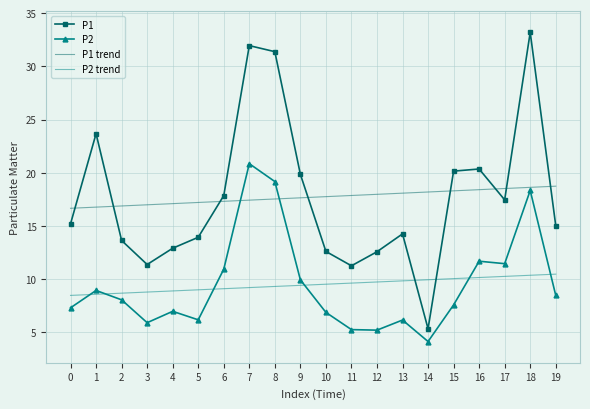

List the series in order of their peak value, highest first.

P1, P2, P1 trend, P2 trend